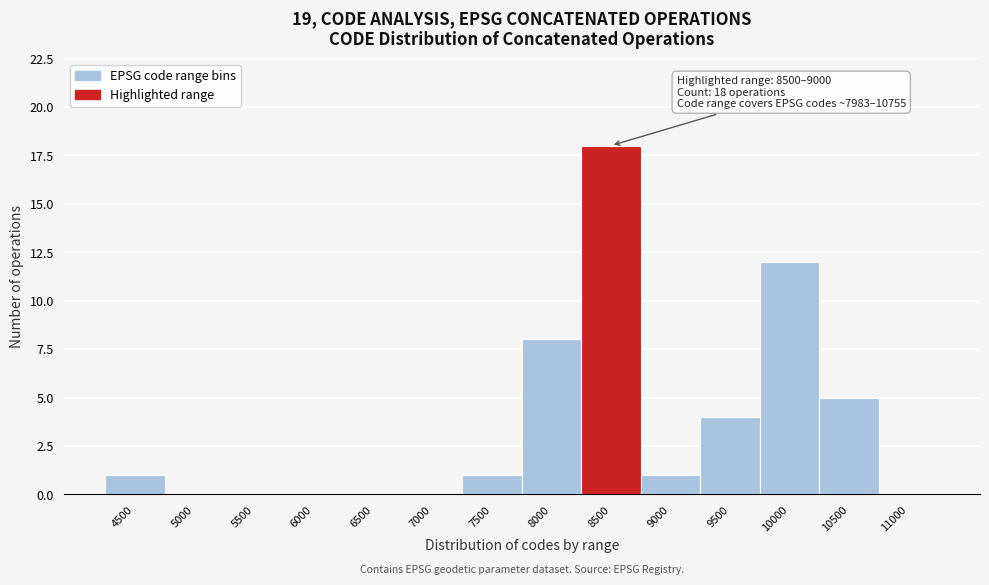

Reading left to right, transcribe all the data shown in this chart.

4500=1	5000=0	5500=0	6000=0	6500=0	7000=0	7500=1	8000=8	8500=18	9000=1	9500=4	10000=12	10500=5	11000=0